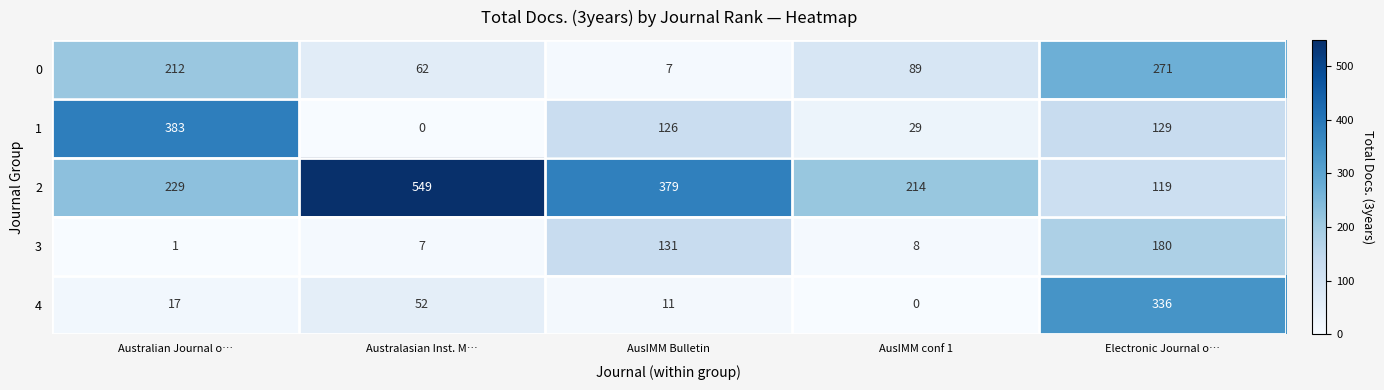

What is the lowest value of the 2 series?

119